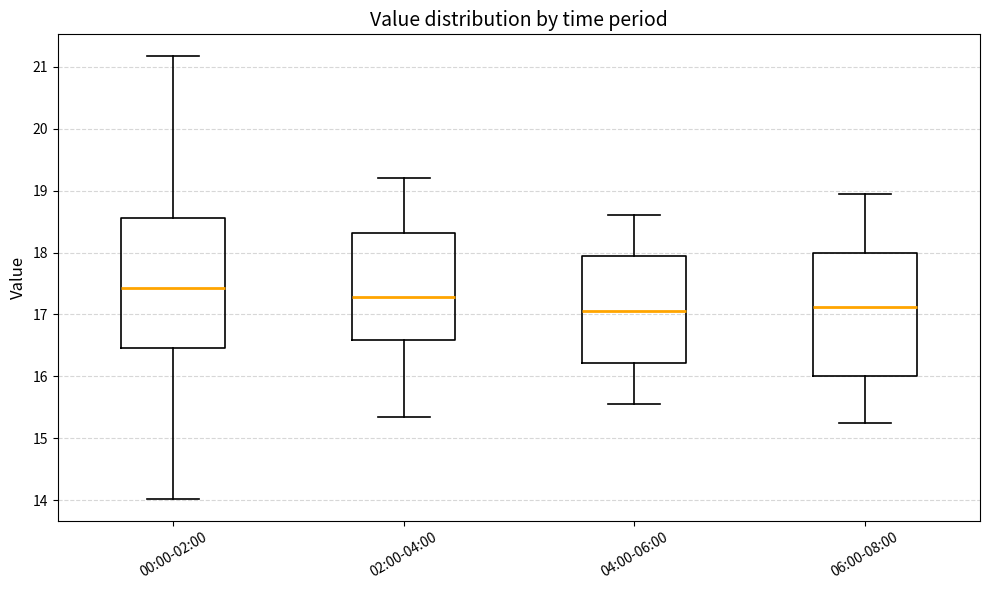

Reading left to right, transcribe this box plot: for each box, give where its median line is, the range the box spans, and where its two whiskers end, as read against the y-axis. The values are not printed on the chart, so give them approximately, as read against the axis.

00:00-02:00: median 17.4, box 16.5 to 18.6, whiskers 14.0 to 21.2
02:00-04:00: median 17.3, box 16.6 to 18.3, whiskers 15.4 to 19.2
04:00-06:00: median 17.1, box 16.2 to 18.0, whiskers 15.6 to 18.6
06:00-08:00: median 17.1, box 16.0 to 18.0, whiskers 15.3 to 19.0